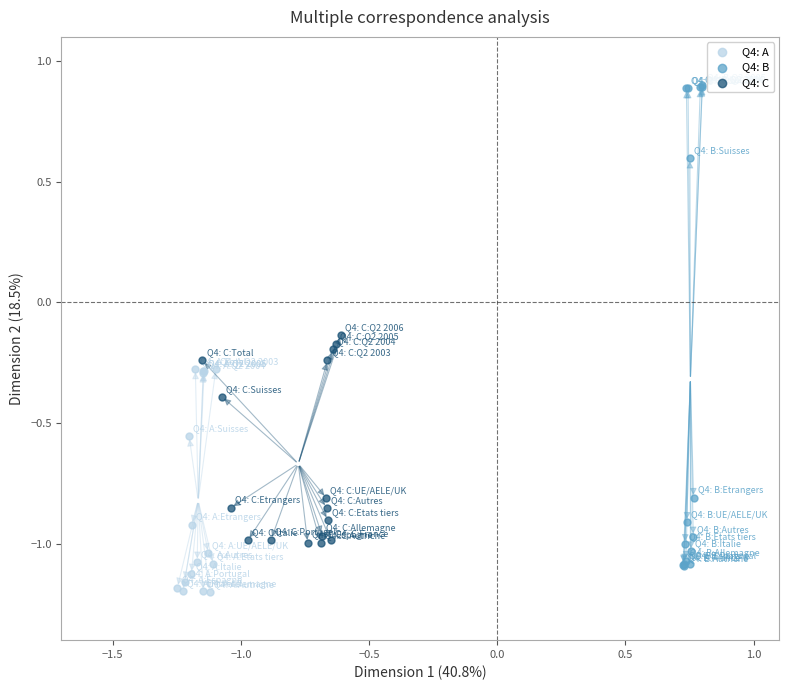

Which series has the largest Y range (max minus min)?

Q4: B